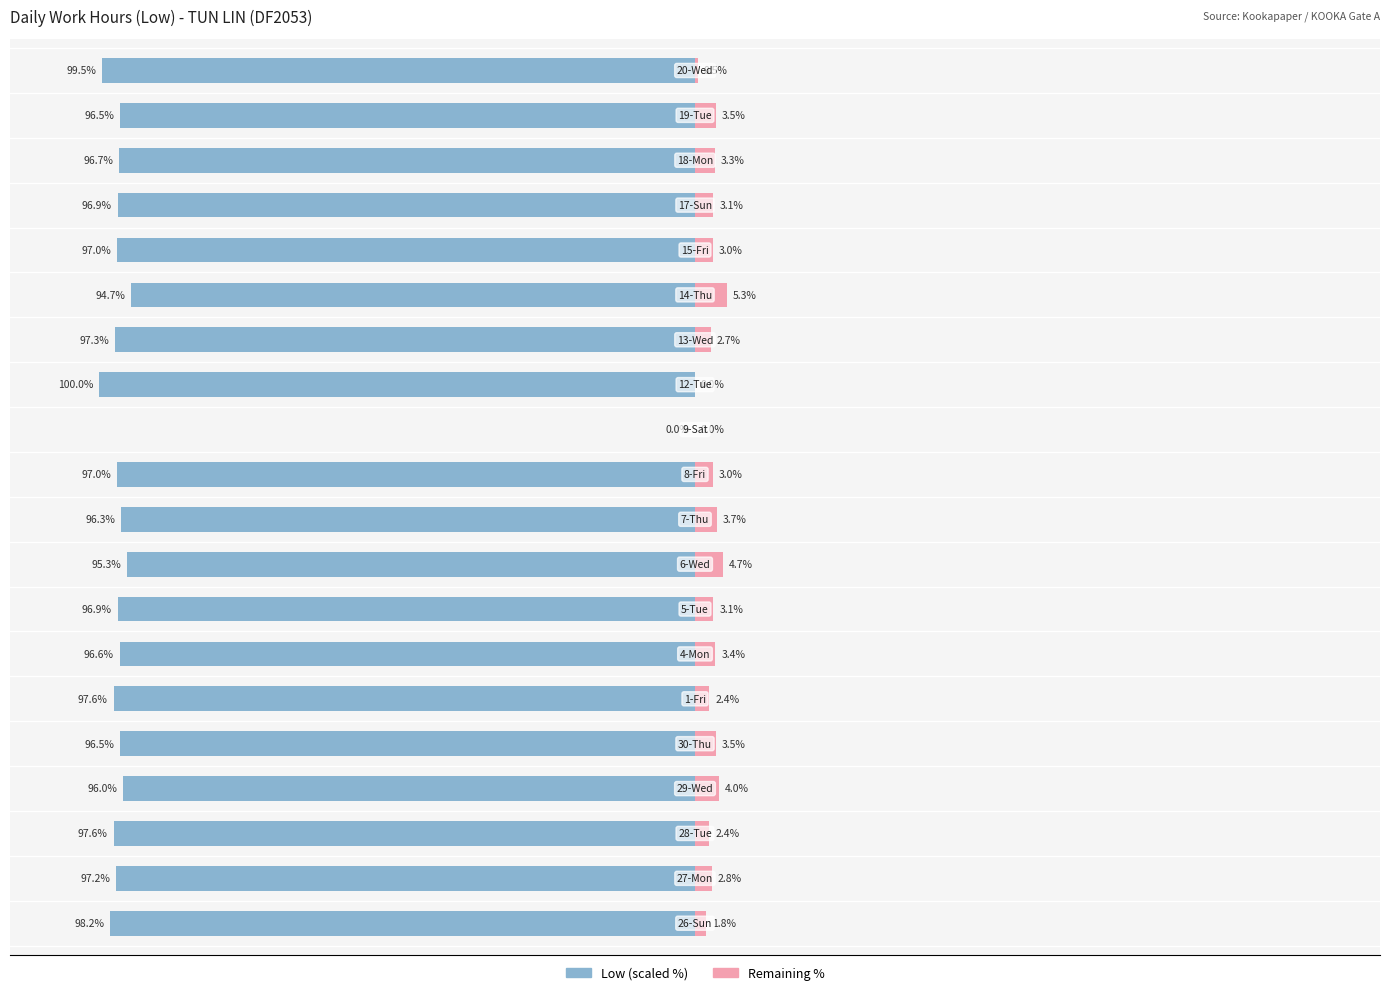

Which label corresponds to the largest value in the chart?

12-Tue